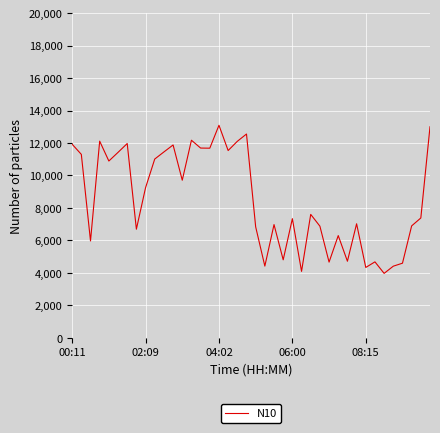

Does the chart have visible grid lines?

Yes